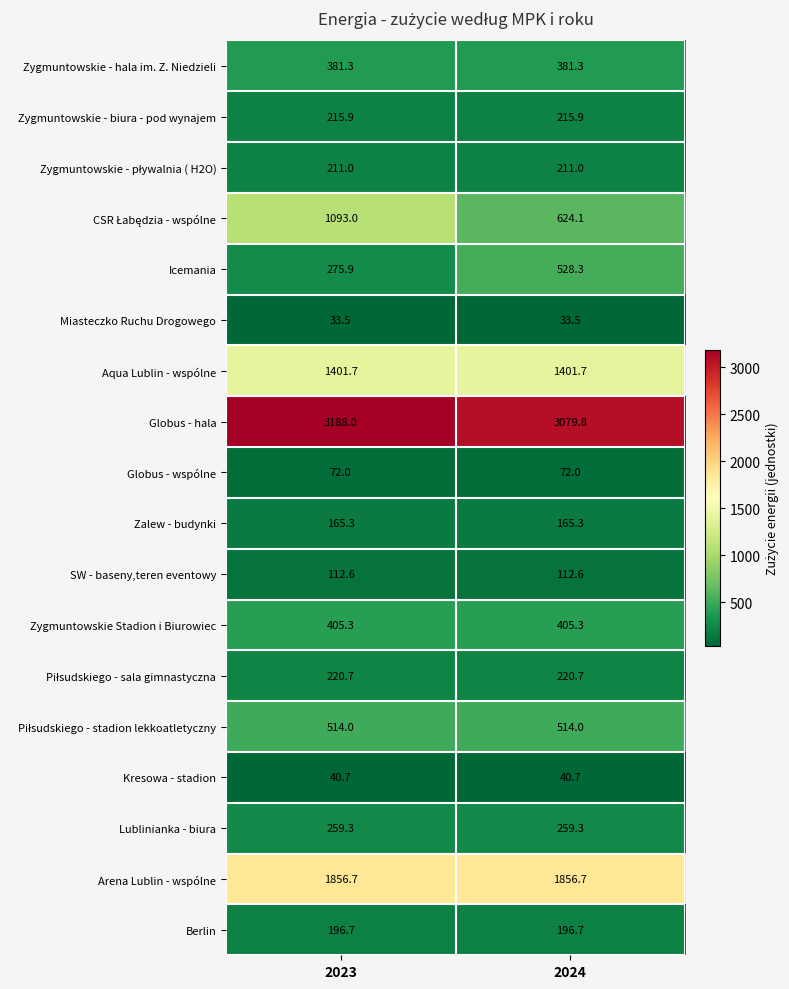

The value of Aqua Lublin - wspólne at 2024 is 1912.8. True or false?

False